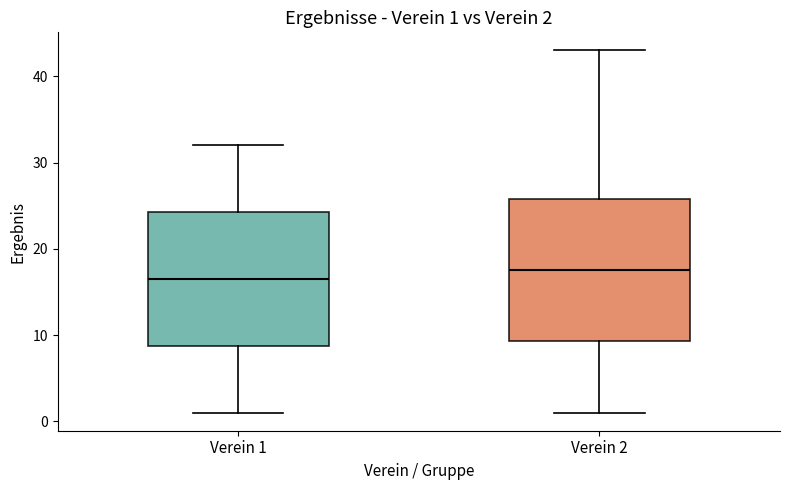

Comparing the boxes themselves (not the whiskers), which one is the tallest?

Verein 2